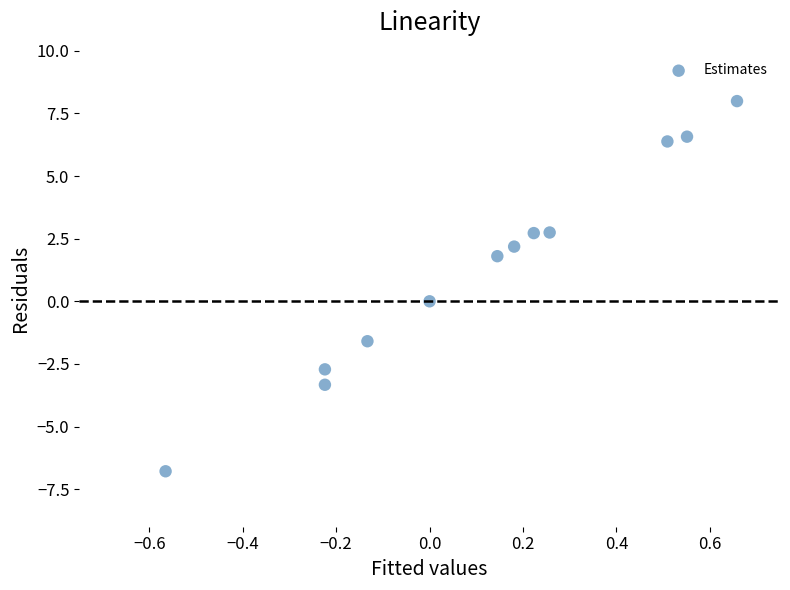

What is the range of Y values (max minus min)?

14.8